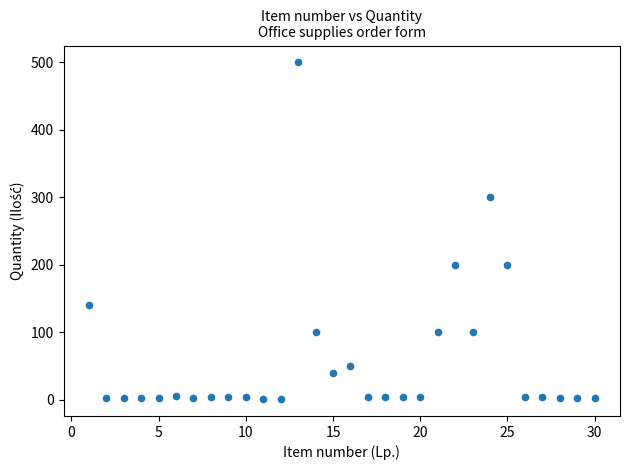

What is the range of X values (max minus min)?

29